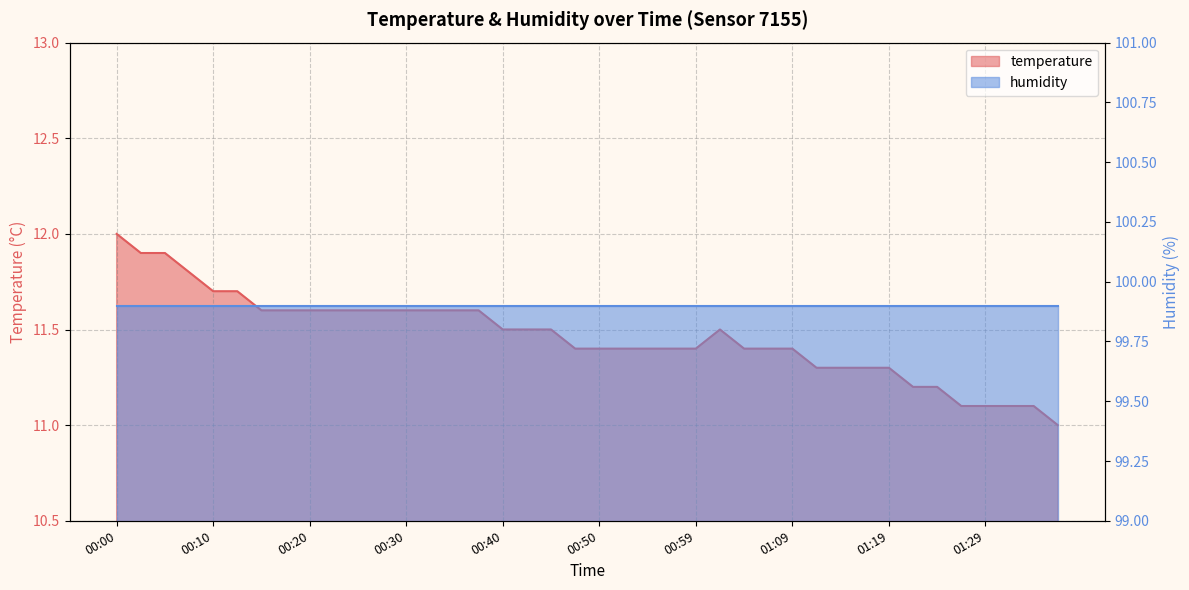

True or false: the data shows 11.3 at 01:14.

True